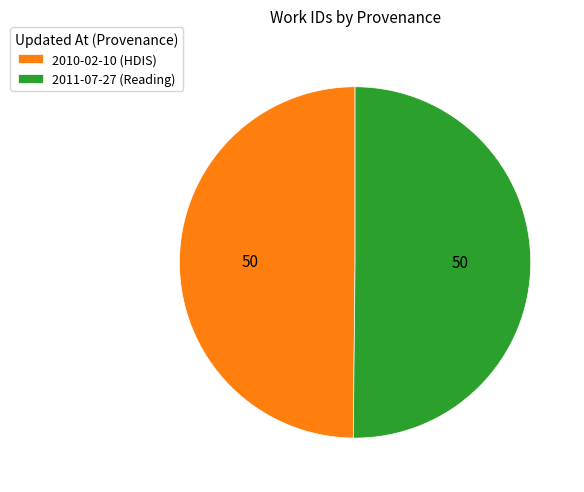

Approximately how many times larger is the value at 2010-02-10 (HDIS) compared to 2011-07-27 (Reading)?

1.0